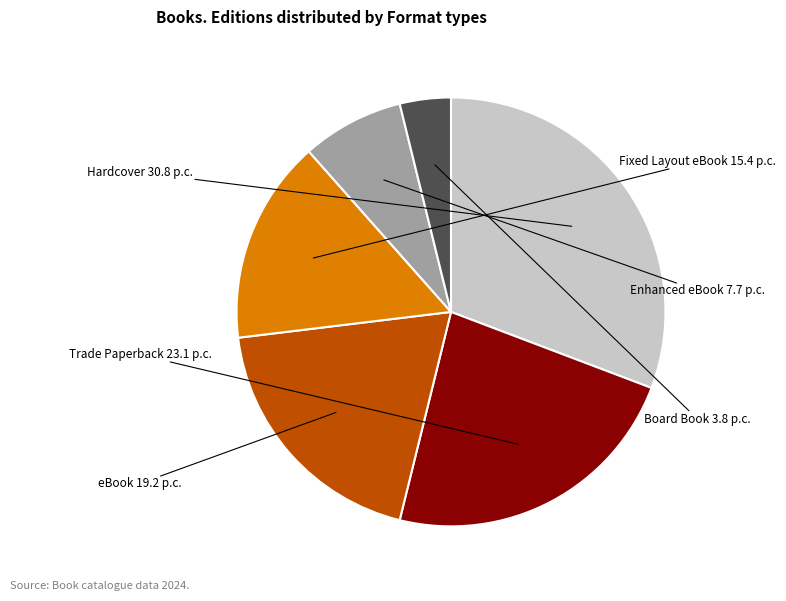

Does any single category account for the majority?

No